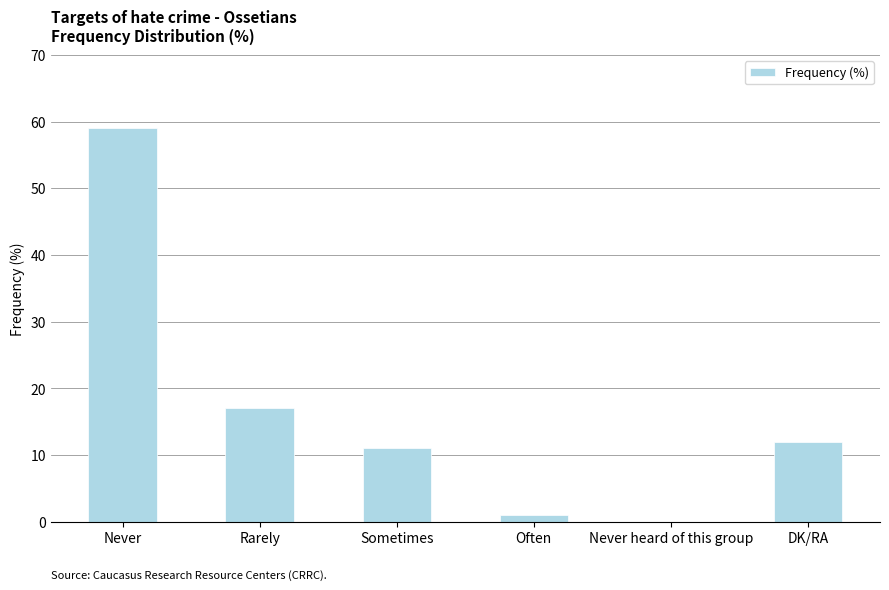

Reading left to right, extract all data points from this chart.

Never=59	Rarely=17	Sometimes=11	Often=1	Never heard of this group=0	DK/RA=12